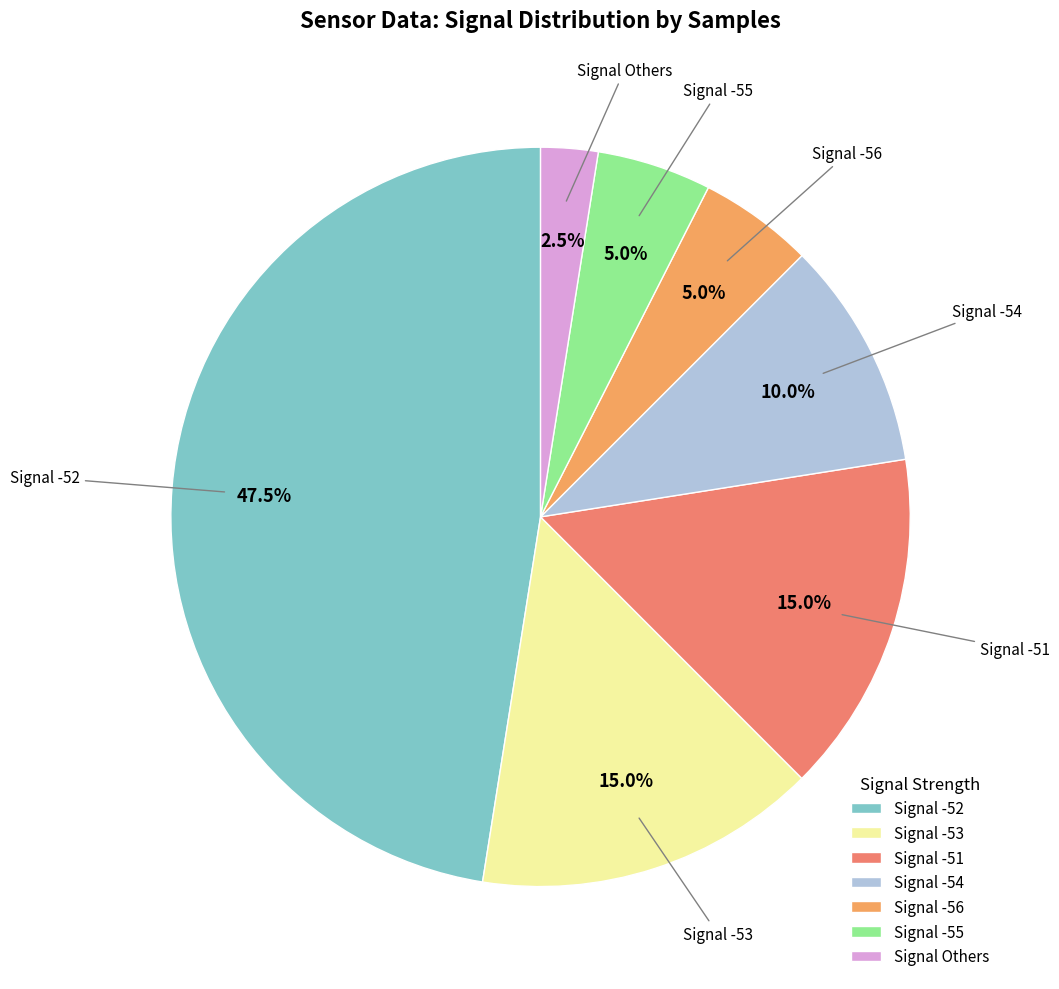

How many segments does this pie chart have?

7